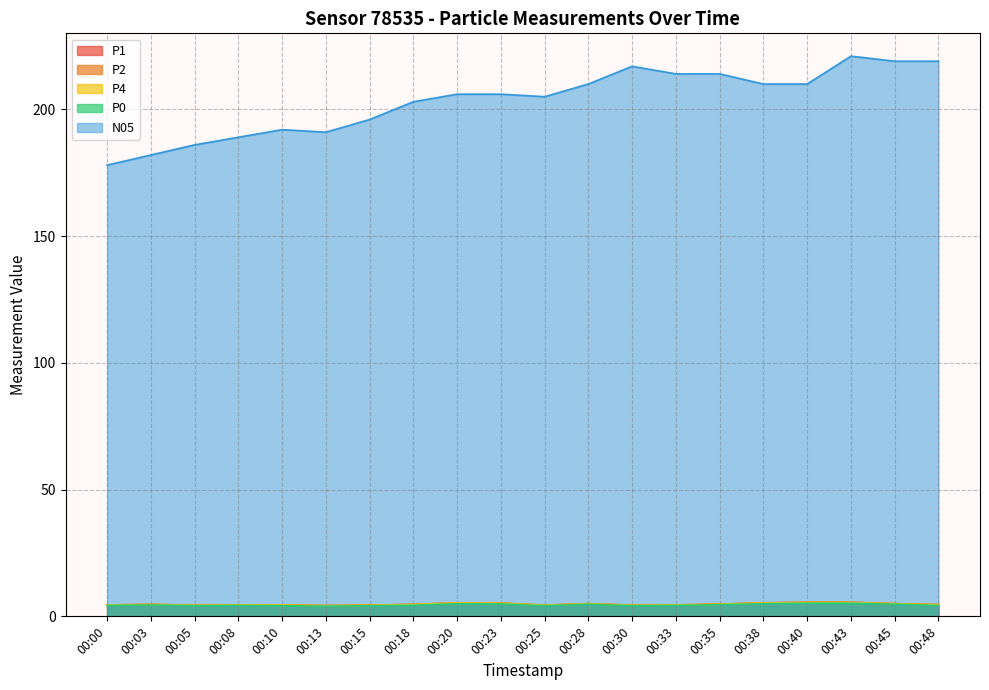

Where is P0 nearest to the value 4?

00:13